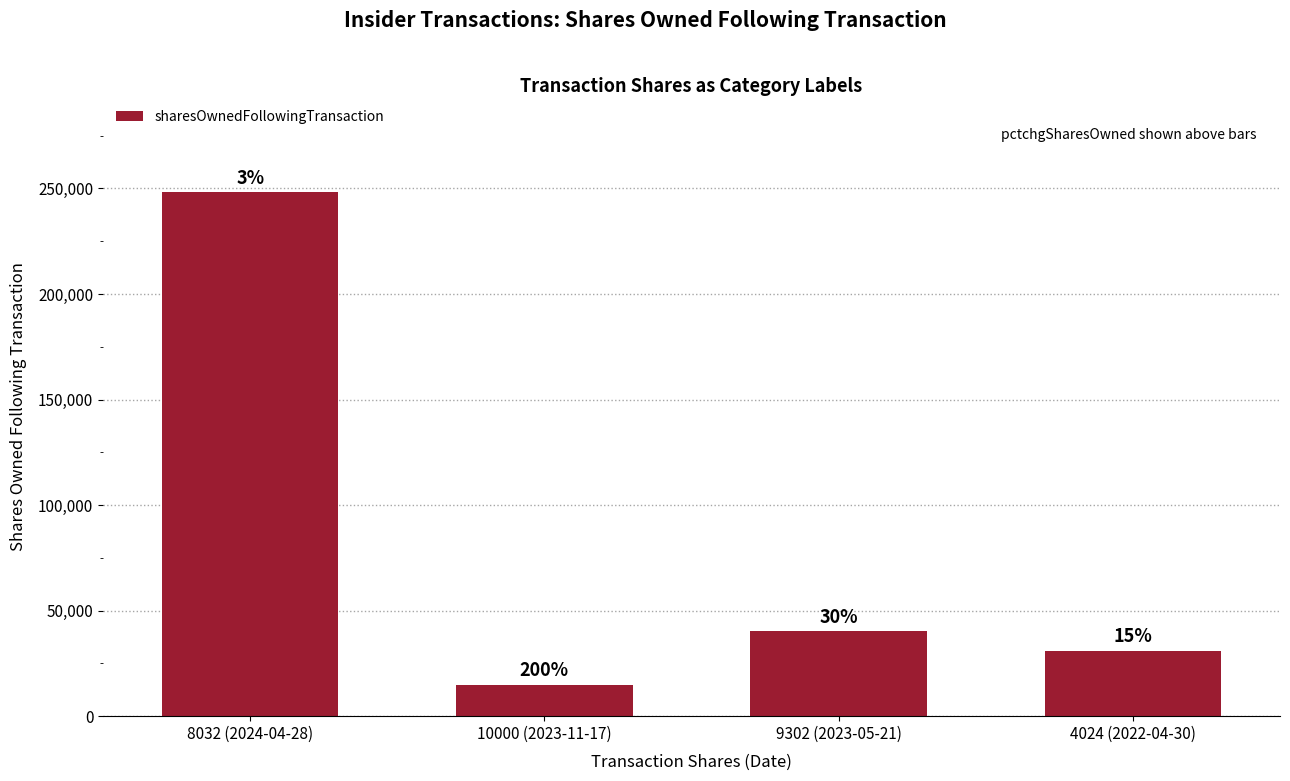

What is the difference between the second highest and second lowest values?

9302